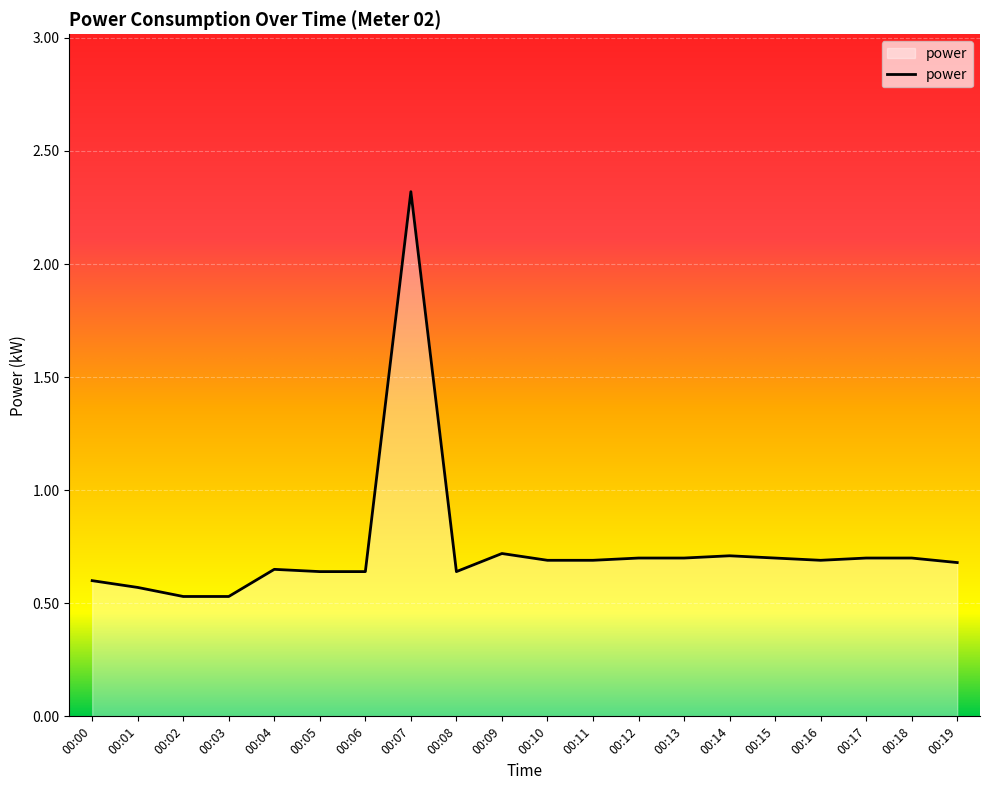

True or false: the data shows 0.9 at 00:02.

False